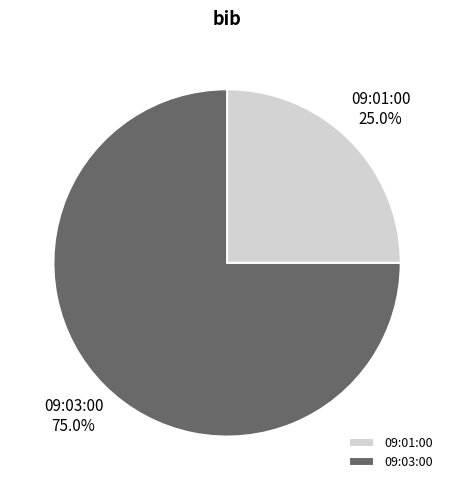

Which category has the biggest portion of the pie?

09:03:00